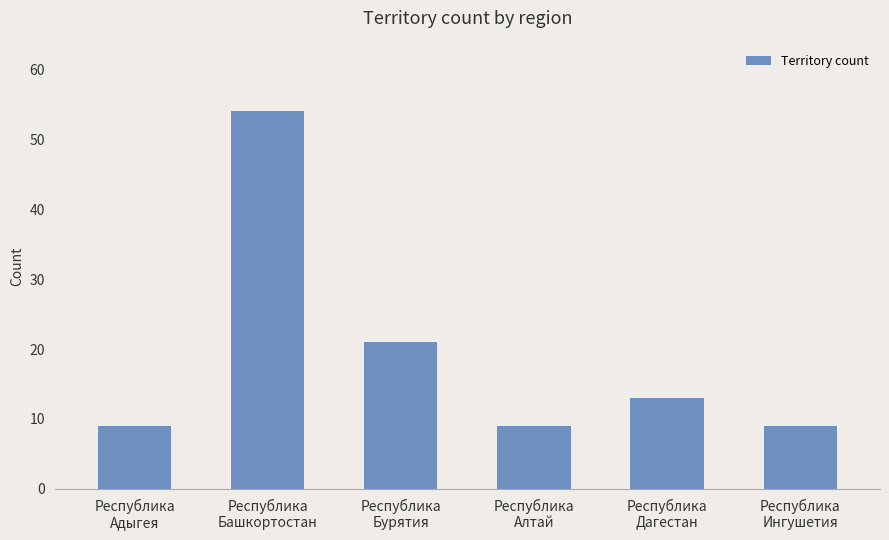

What is the maximum value shown in the chart?

54